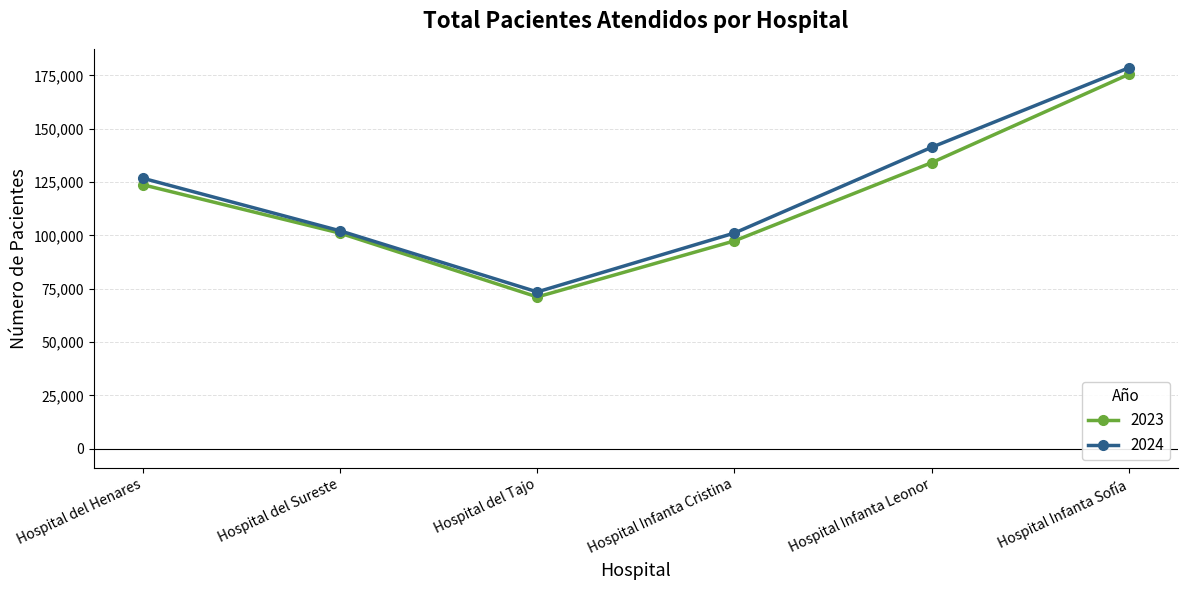

Reading left to right, what are all the values shown in this chart?

2023: Hospital del Henares=123705	Hospital del Sureste=101013	Hospital del Tajo=71118	Hospital Infanta Cristina=97398	Hospital Infanta Leonor=134047	Hospital Infanta Sofía=175443
2024: Hospital del Henares=126752	Hospital del Sureste=102120	Hospital del Tajo=73480	Hospital Infanta Cristina=101077	Hospital Infanta Leonor=141241	Hospital Infanta Sofía=178492